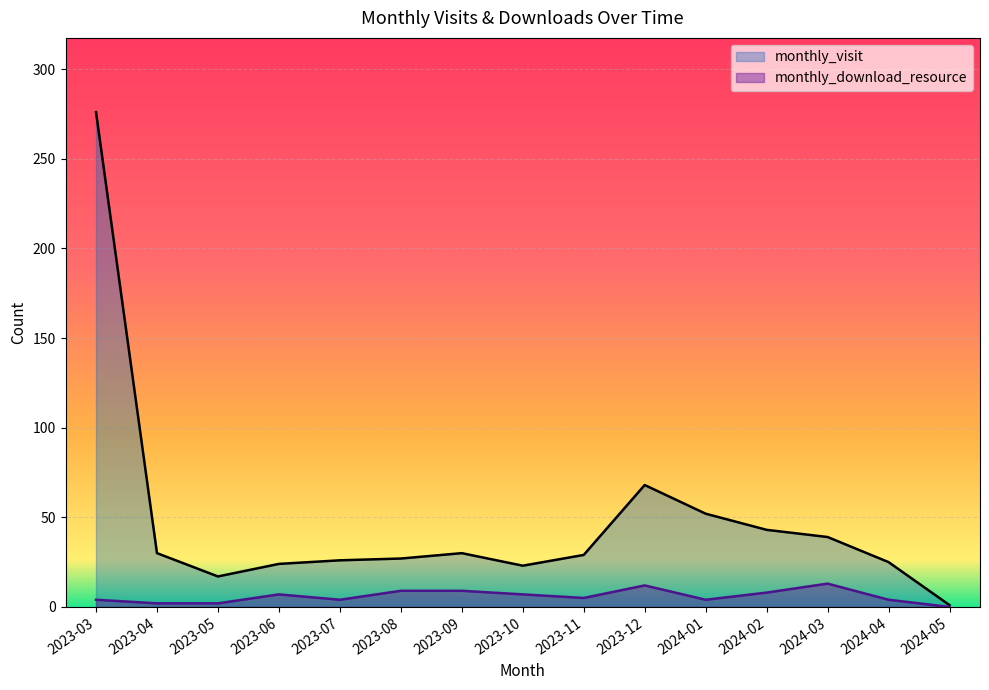

What is the total value across all series at 2024-04?

29